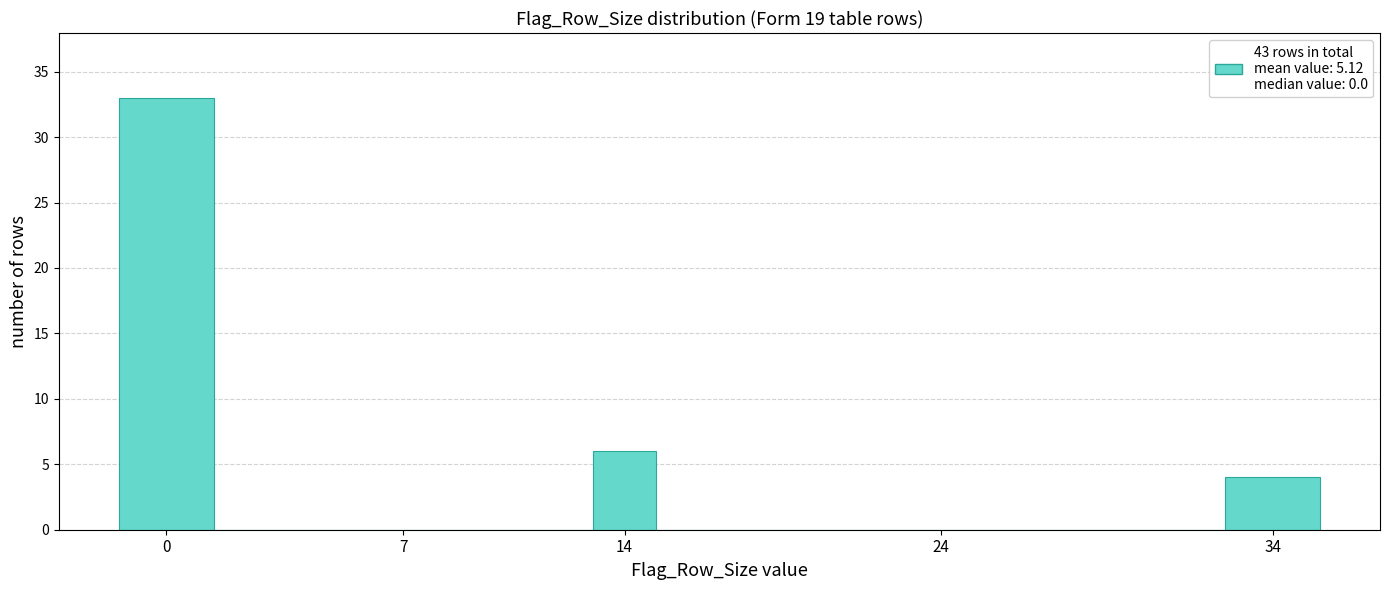

Reading left to right, what are all the values shown in this chart?

0=33	7=0	14=6	24=0	34=4